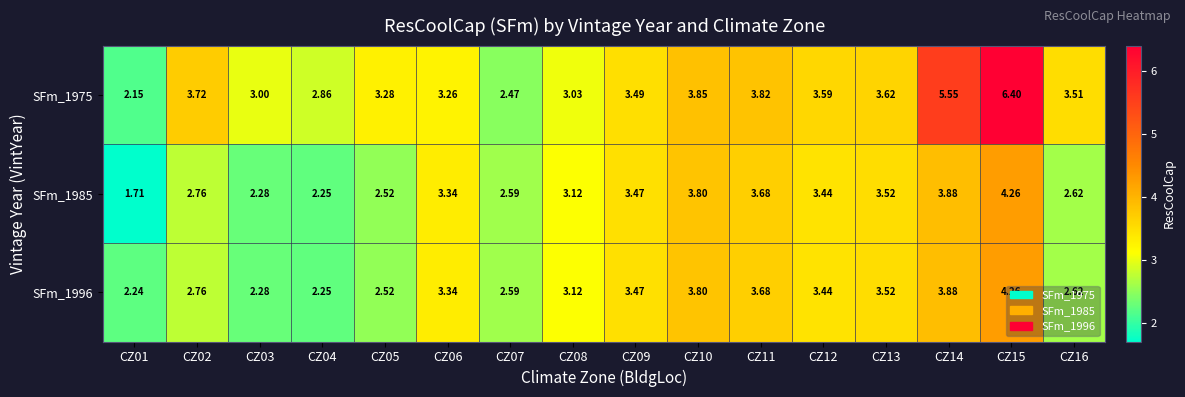

Is the value of SFm_1996 at CZ04 greater than the value of SFm_1975 at CZ10?

No